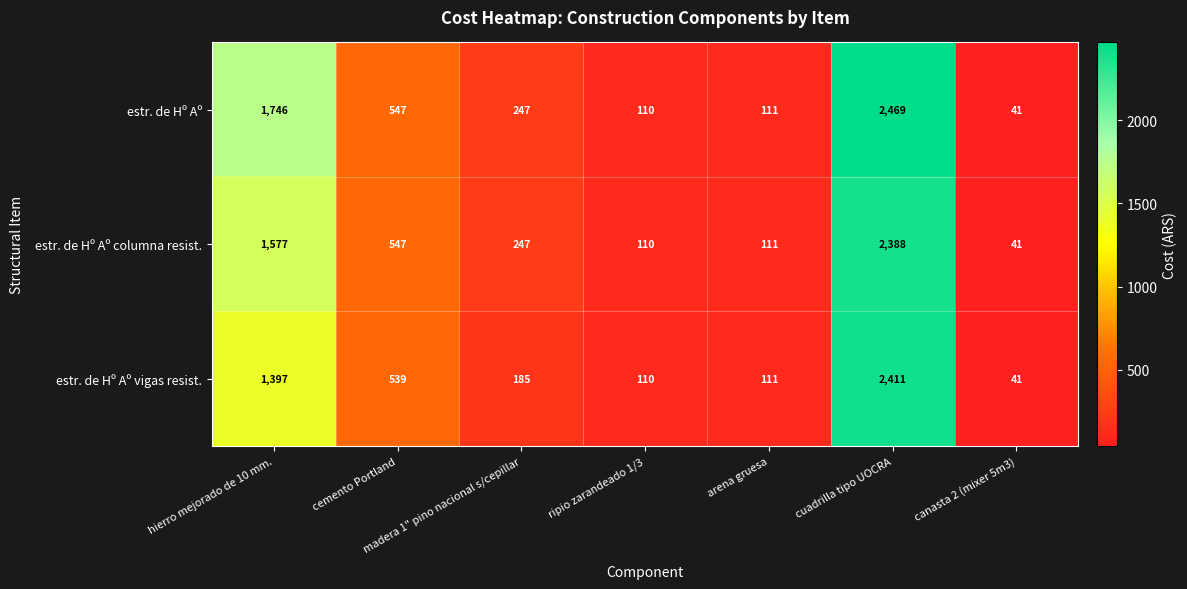

At which category is the sum across all series the highest?

cuadrilla tipo UOCRA